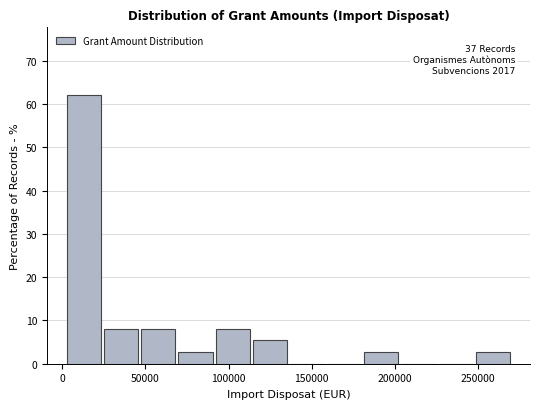

Over which range of the x-axis is the bar tallest?

0 to 25000